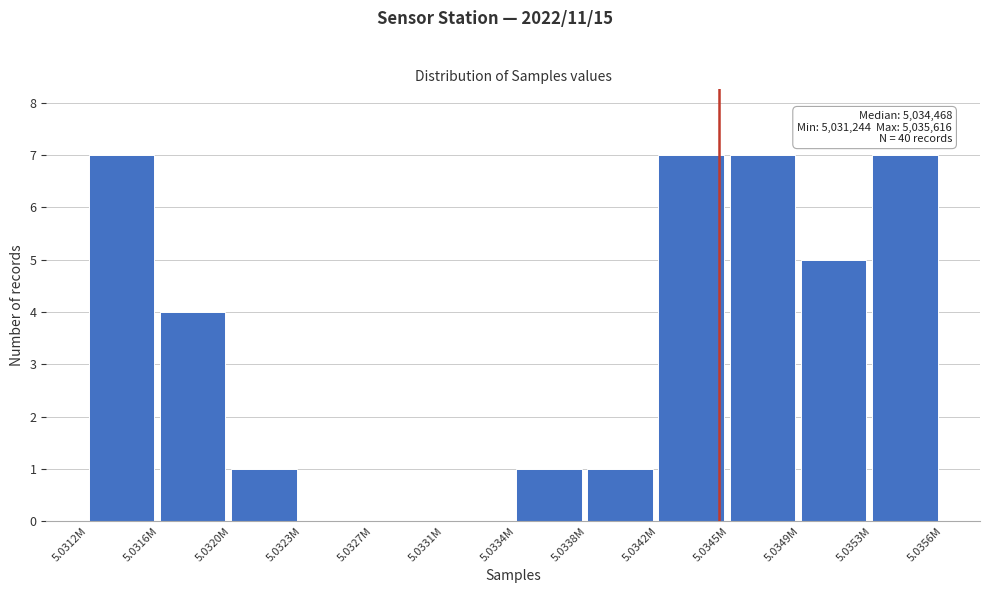

Reading left to right, extract all data points from this chart.

5.0312M=7	5.0316M=4	5.0320M=1	5.0323M=0	5.0327M=0	5.0331M=0	5.0334M=1	5.0338M=1	5.0342M=7	5.0345M=7	5.0349M=5	5.0353M=7